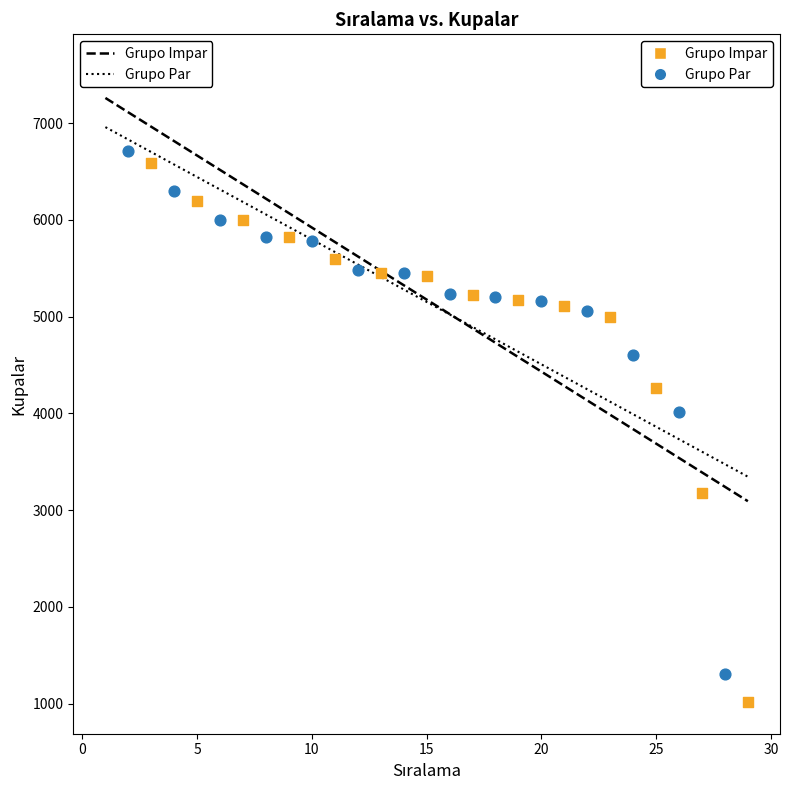

What are all the series names shown in the legend?

Grupo Impar, Grupo Par